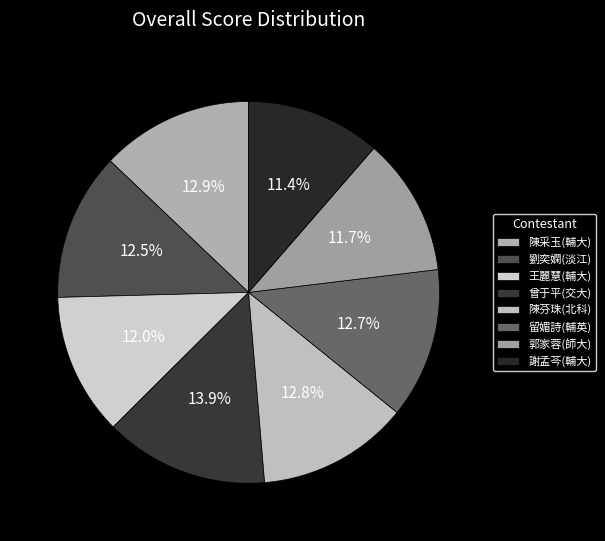

To the nearest percent, what is the average slice percentage?

12%